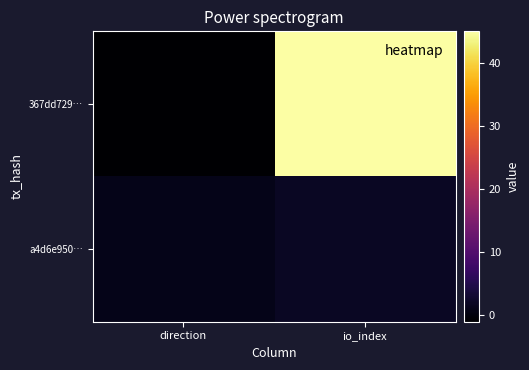

Reading left to right, what are all the values shown in this chart?

367dd729…: direction=-1	io_index=45
a4d6e950…: direction=1	io_index=2